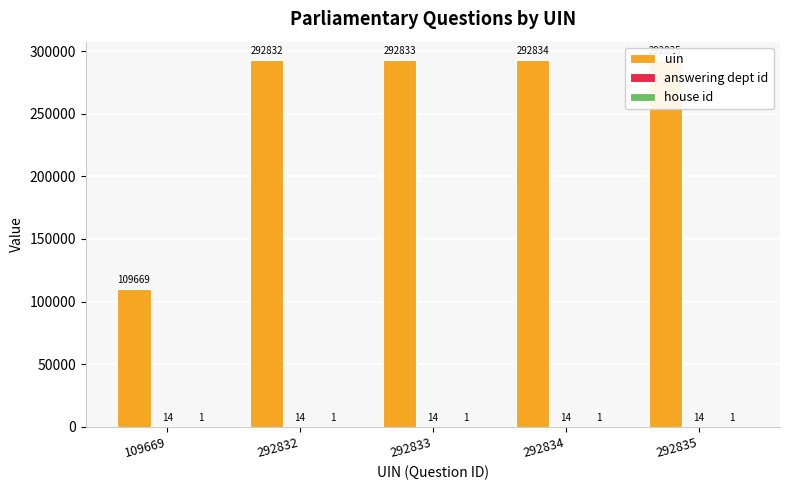

What is the difference between the highest and lowest values at 292834?

292833